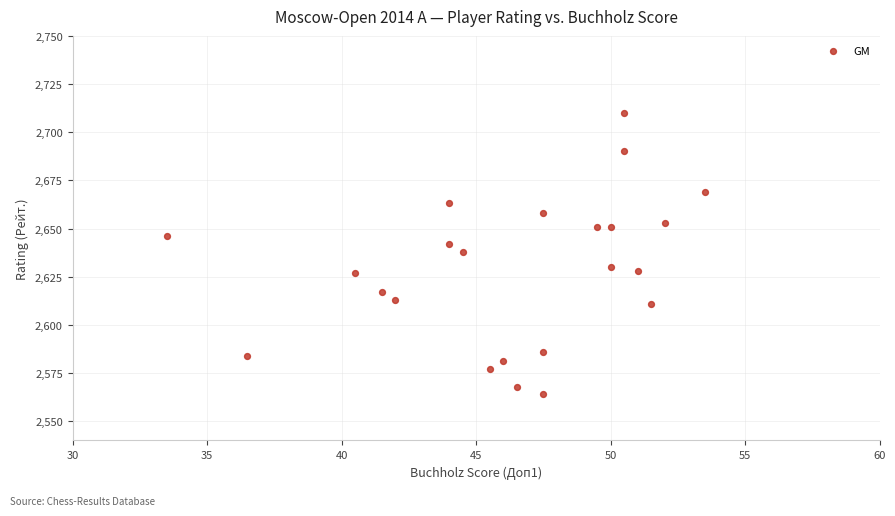

What is the range of Y values (max minus min)?

146